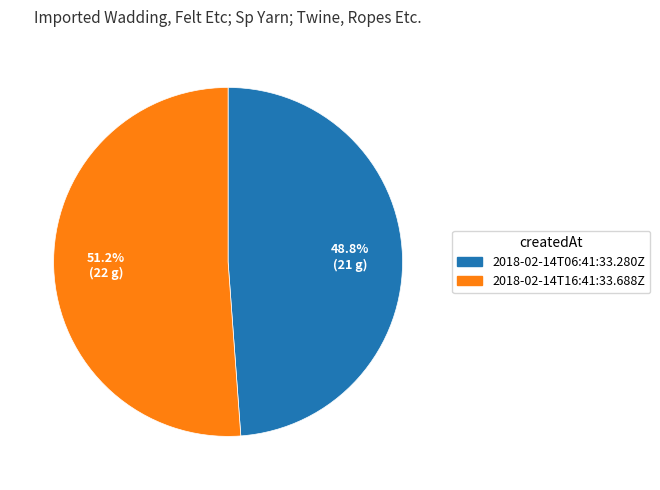

Is there any slice that represents more than half of the pie?

Yes